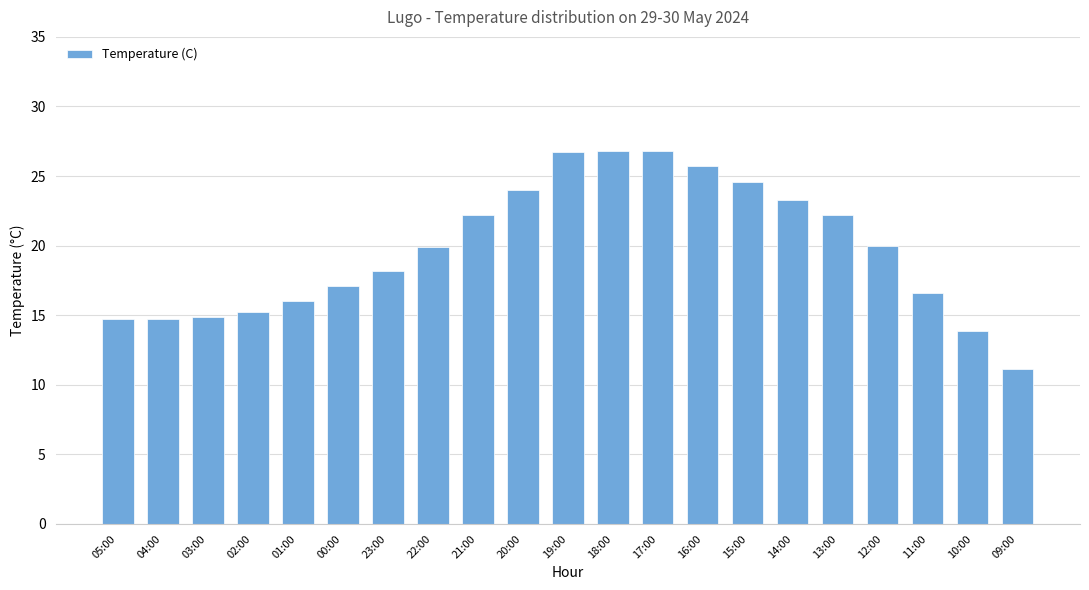

Where is the data nearest to the value 18?

23:00